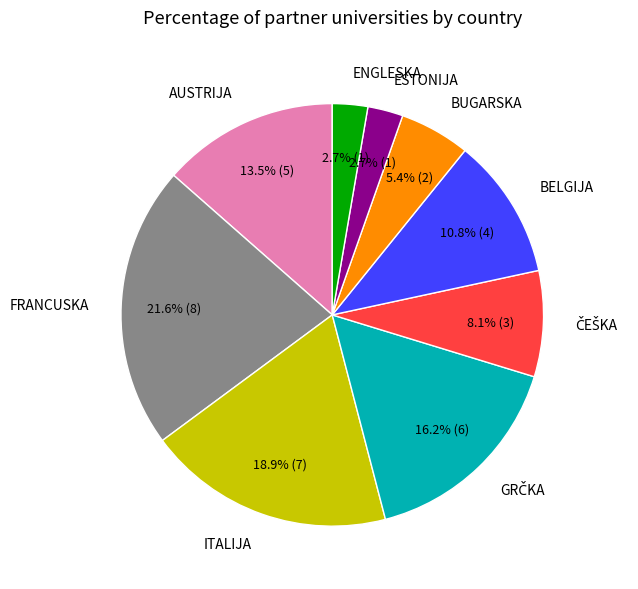

Does any single category account for the majority?

No